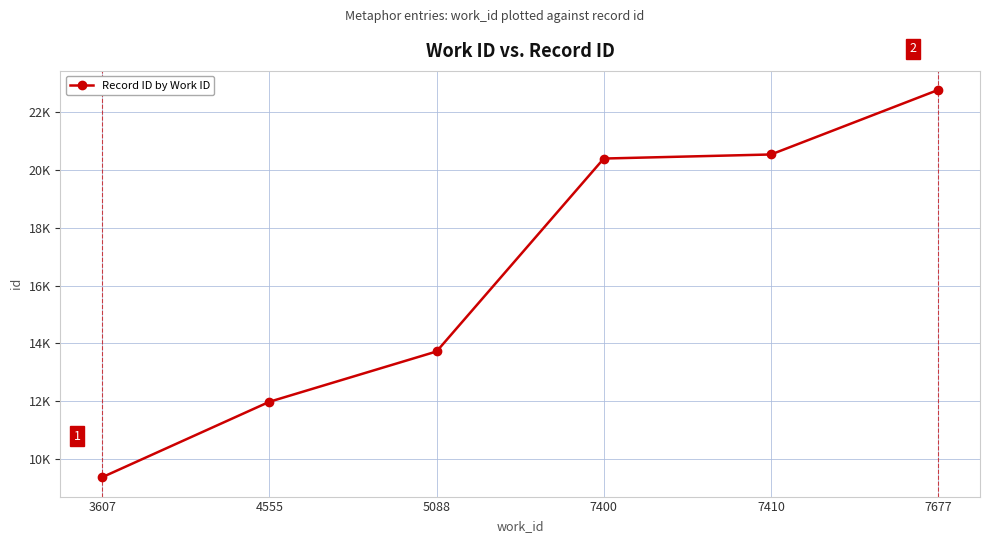

Is this an area chart (filled region under the line)?

No